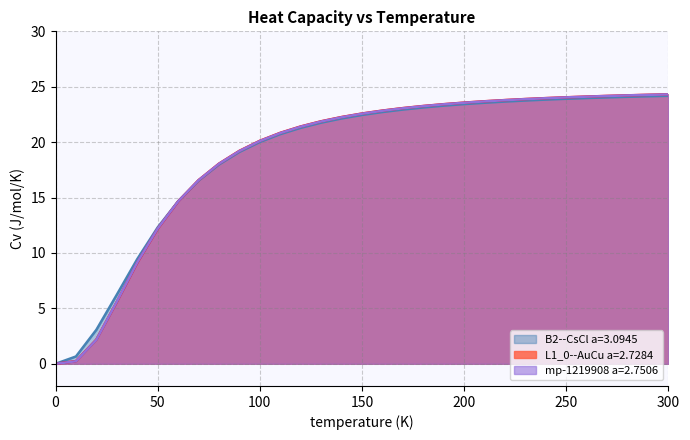

Rank the series by their average value, from highest to lowest.

L1_0--AuCu a=2.7284, mp-1219908 a=2.7506, B2--CsCl a=3.0945